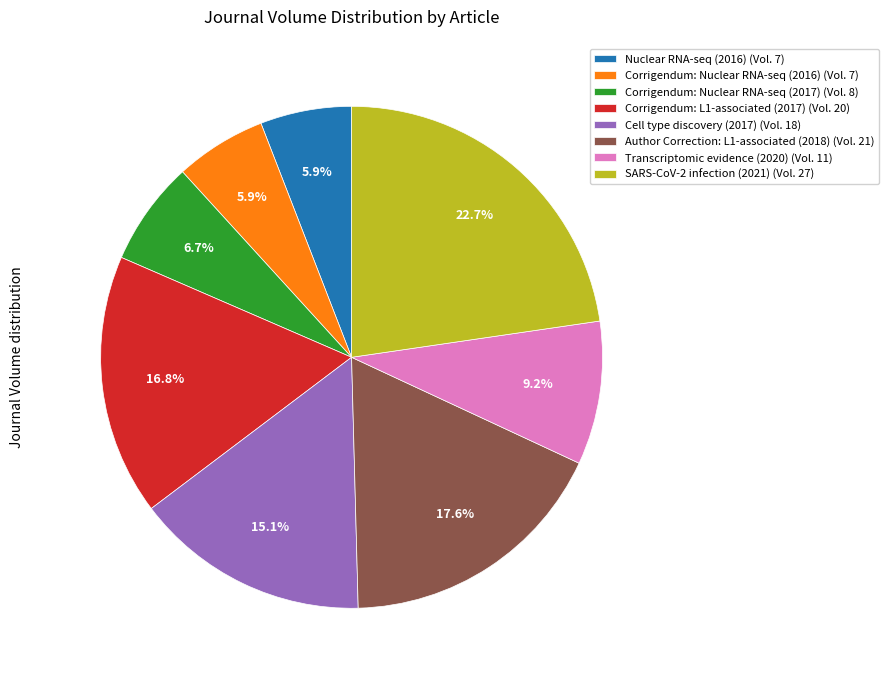

What portion of the pie excludes Author Correction: L1-associated (2018) (Vol. 21)?

82.4%